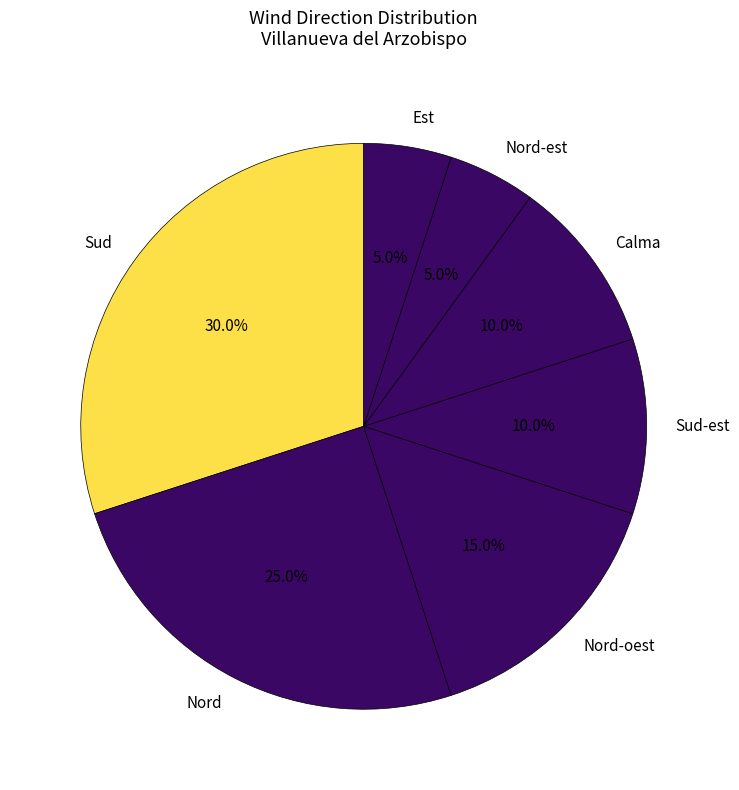

Is the sum of Nord and Sud-est greater than half?

No